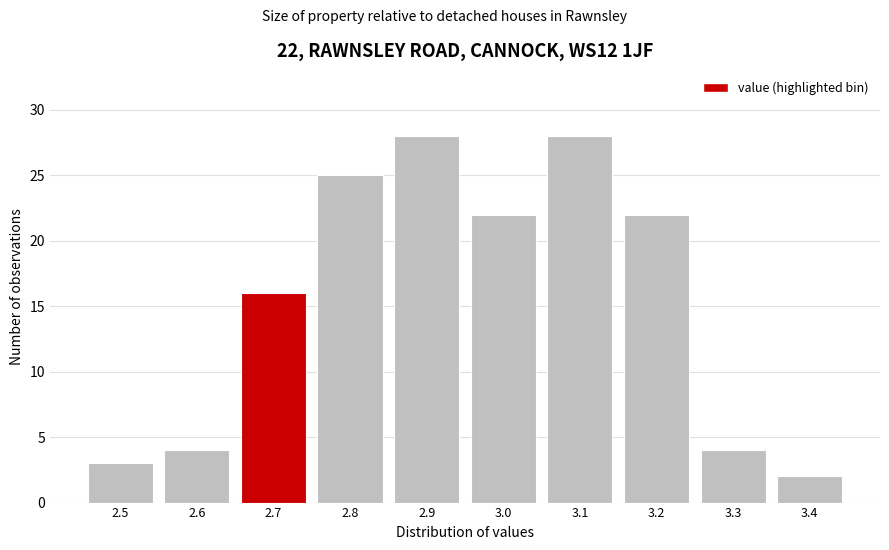

Reading left to right, transcribe all the data shown in this chart.

3	4	16	25	28	22	28	22	4	2